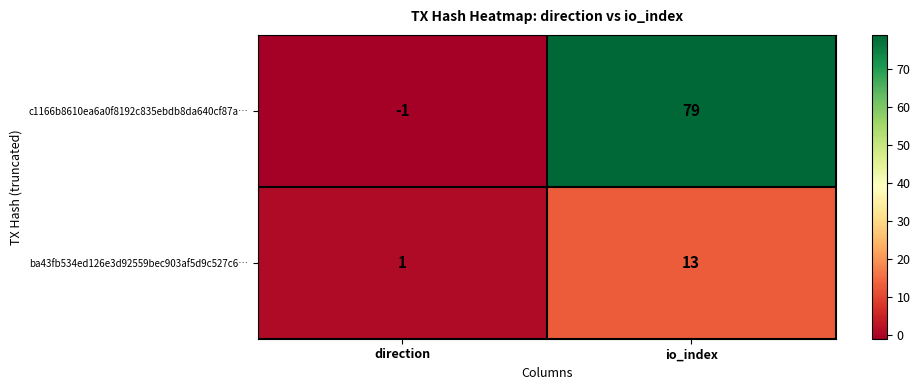

The value of ba43fb534ed126e3d92559bec903af5d9c527c6… at io_index is 13. True or false?

True